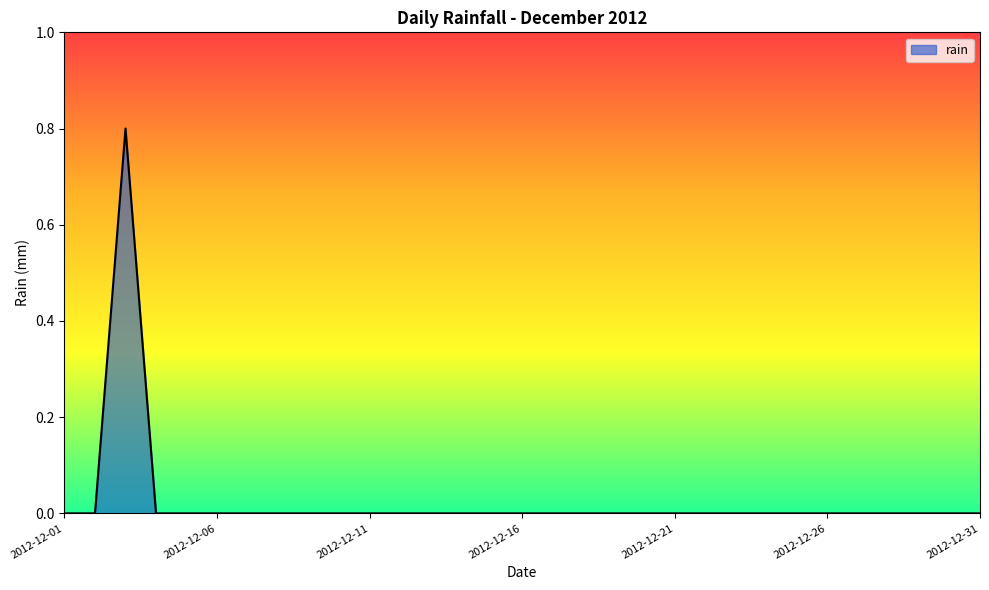

What is the maximum value shown in the chart?

0.8